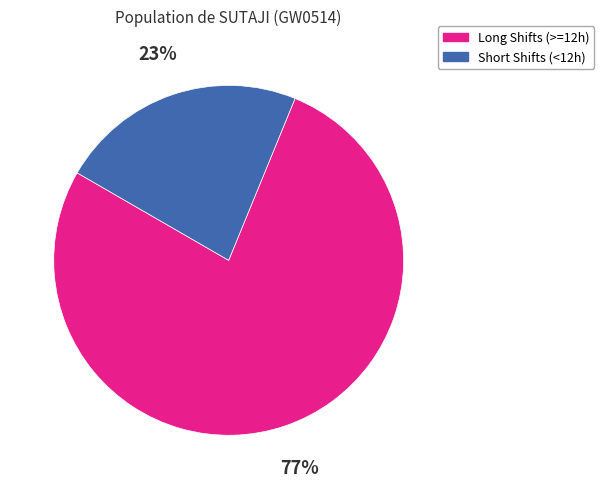

To the nearest percent, what portion does Long Shifts (>=12h) represent?

77%